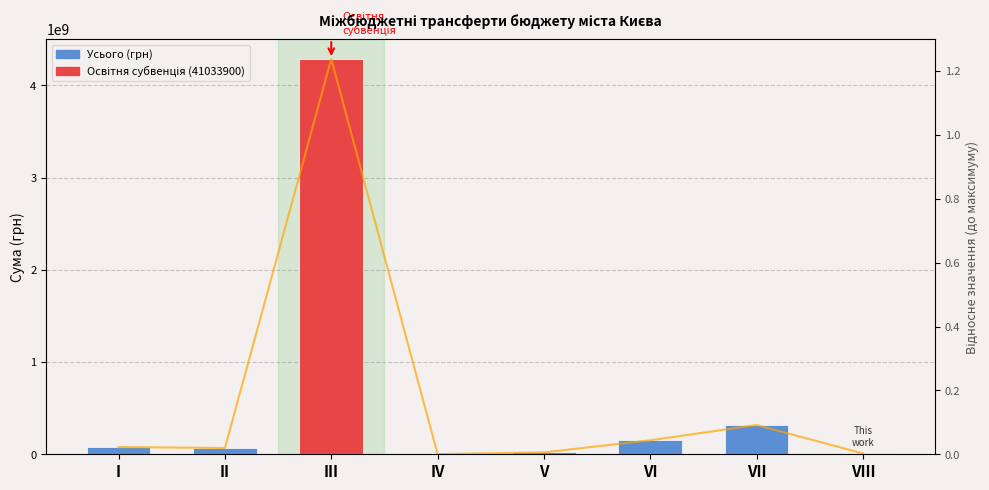

Count the number of categories in the chart.

8